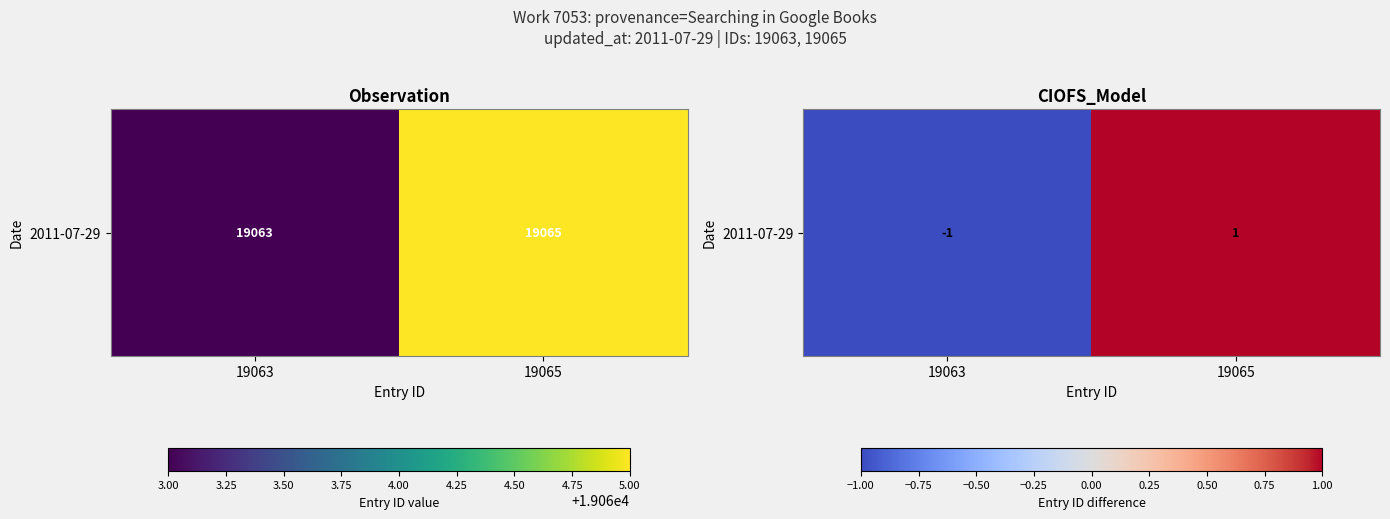

Count the values in the range -1 to 1.

2